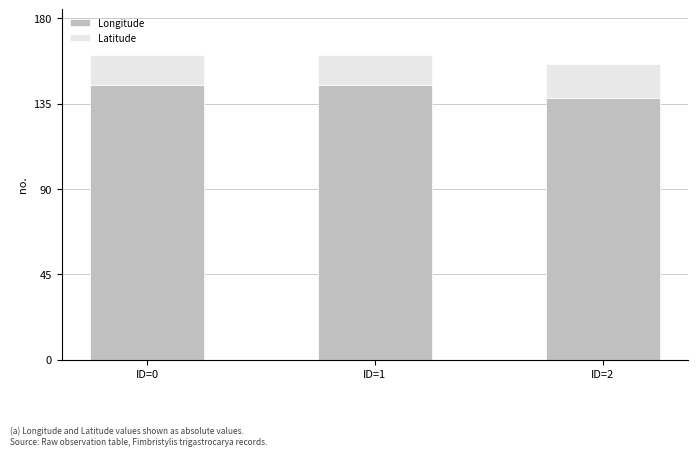

What is the minimum value for Longitude?

138.2